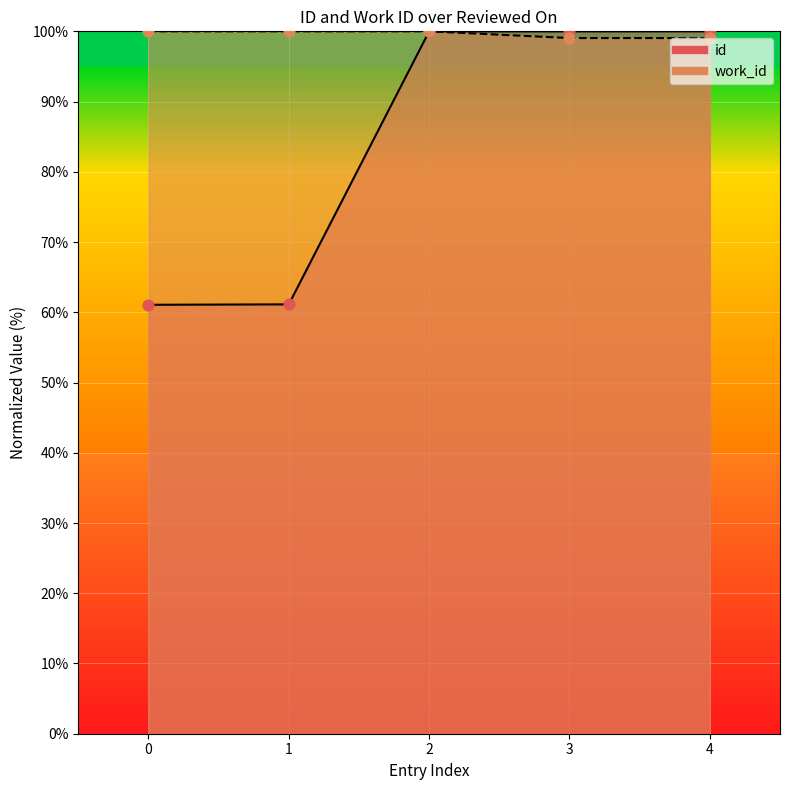

Which series contains the lowest Y value?

id